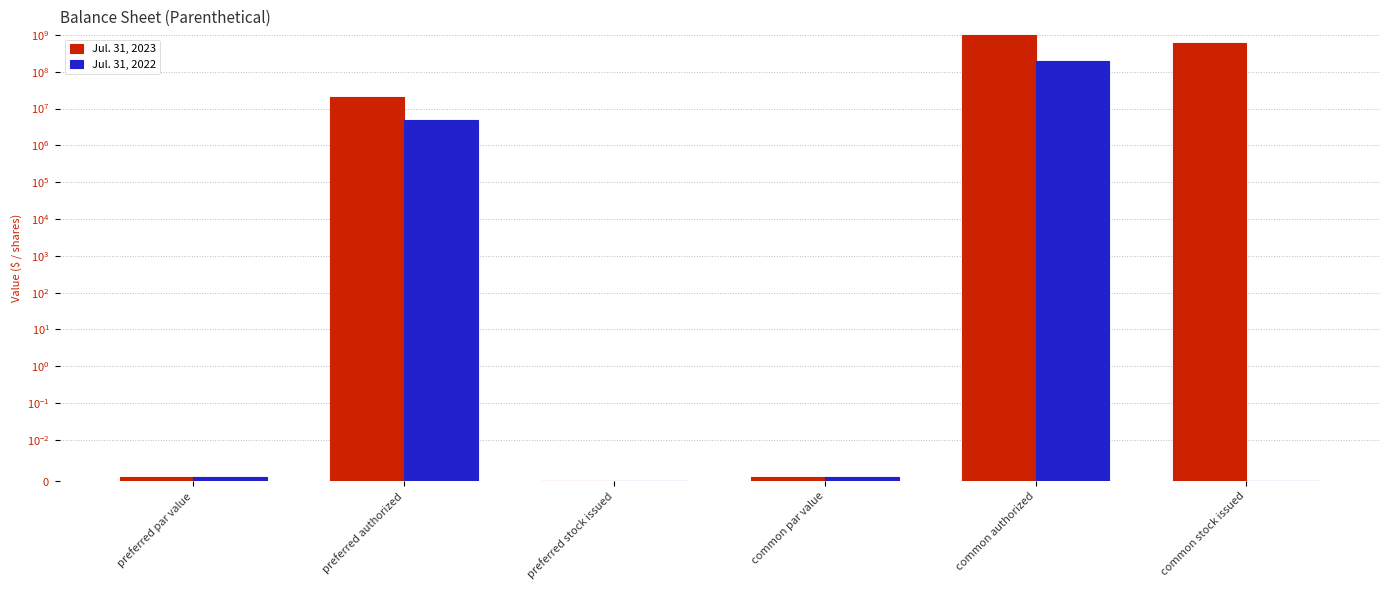

What is the label of the 1st bar from the left?

preferred par value